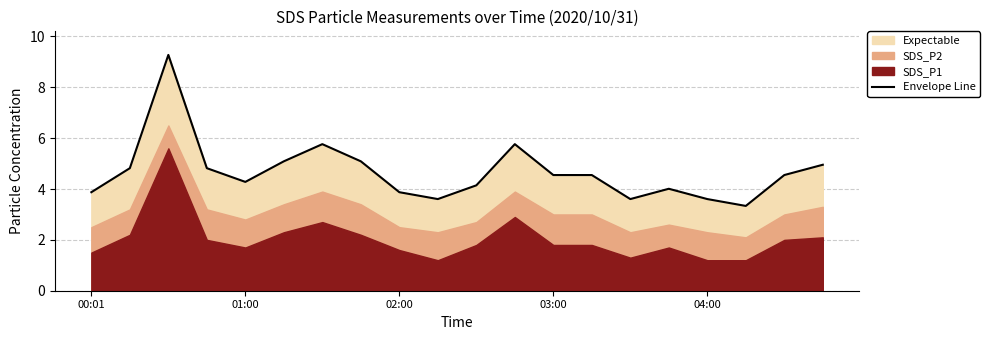

Between 14 and 18, which is larger?

18